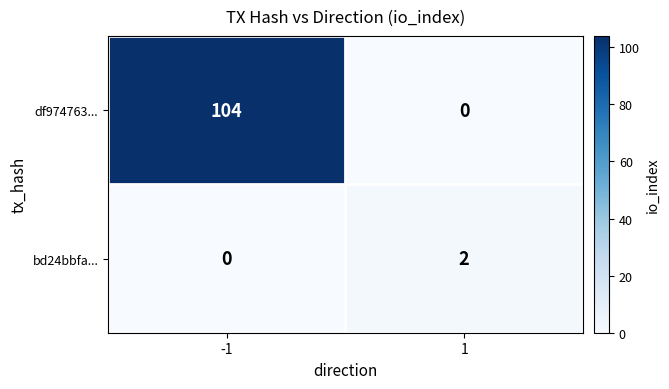

Which series has the largest range (max minus min)?

df974763...